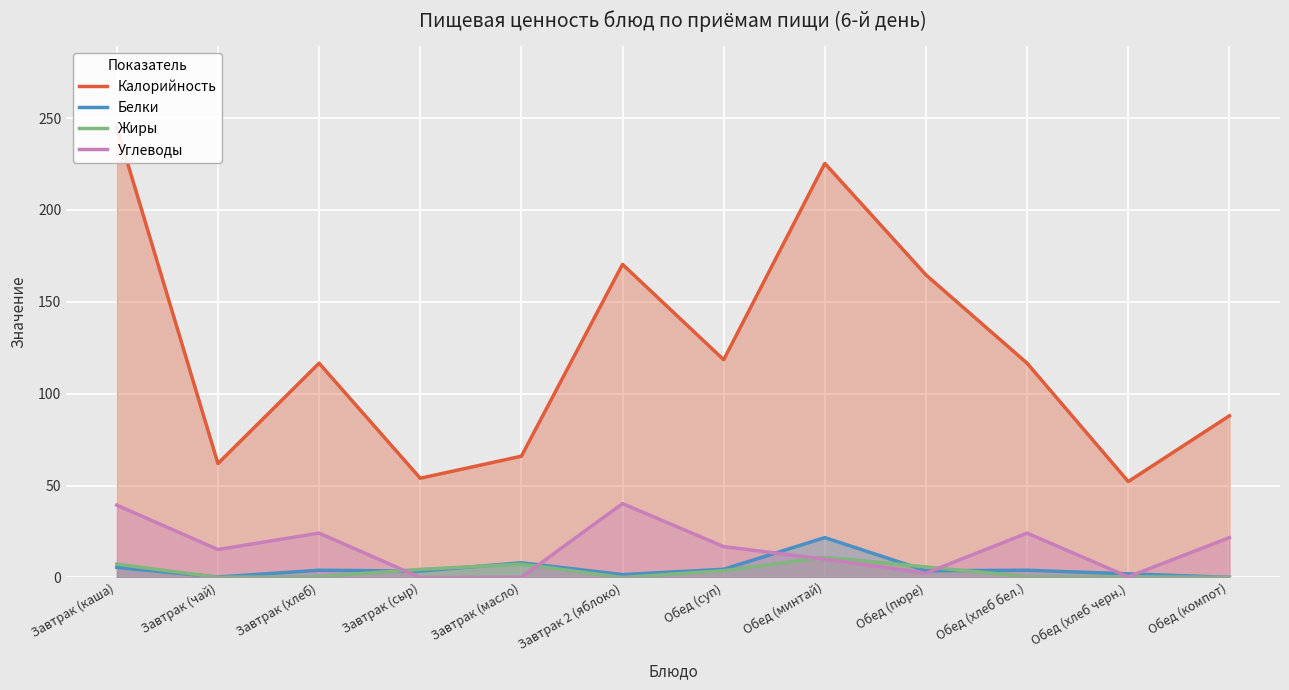

How many interior local peaks does the Белки series have?

4